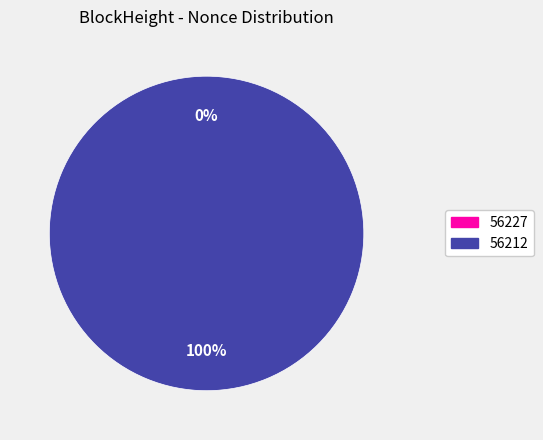

What is the total percentage of 56227 and 56212?

100.0%